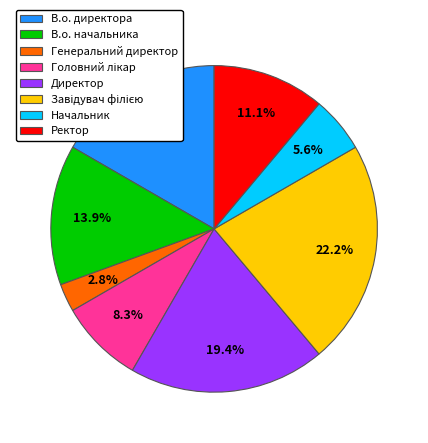

What percentage do В.о. директора and Директор together represent?

36.1%